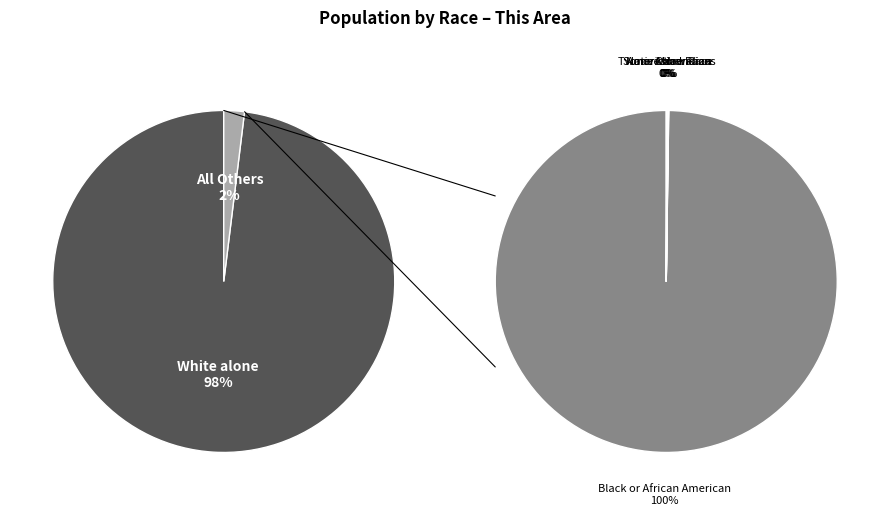

Rank the categories by value from lowest to highest.

Native Hawaiian and Other Pacific, American Indian and Alaska Native, Some Other Race alone, Asian alone, Two or More Races, Black or African American alone, White alone